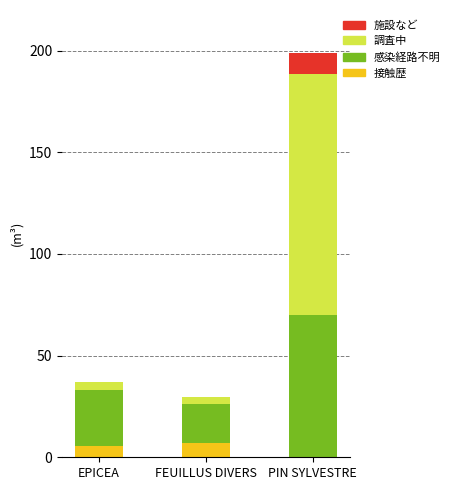

Are the bars grouped side by side (vs. stacked)?

No